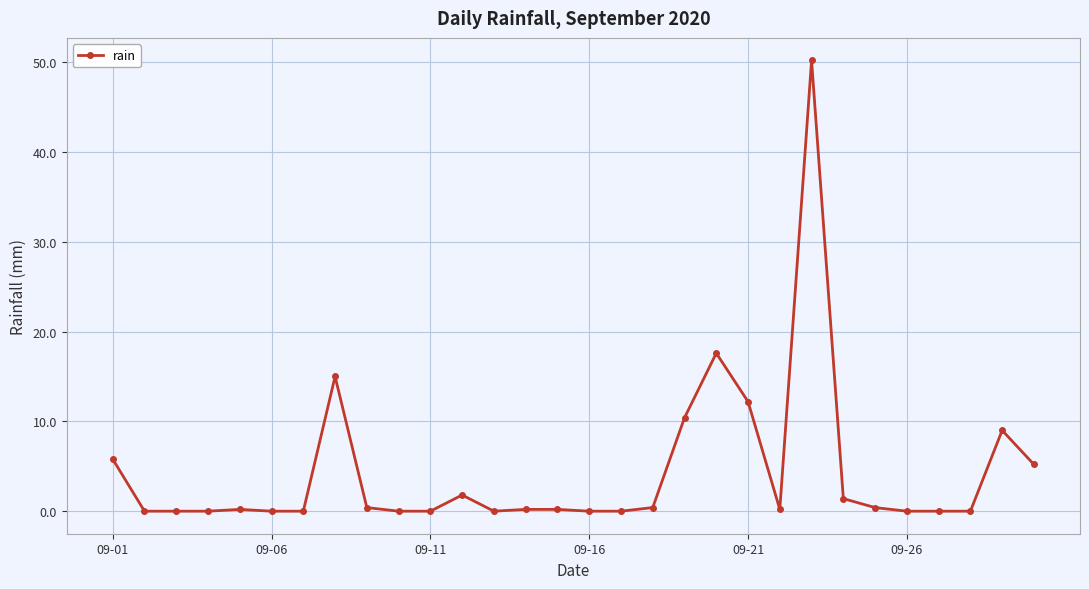

What is the value of the 20th point from the left?

17.6